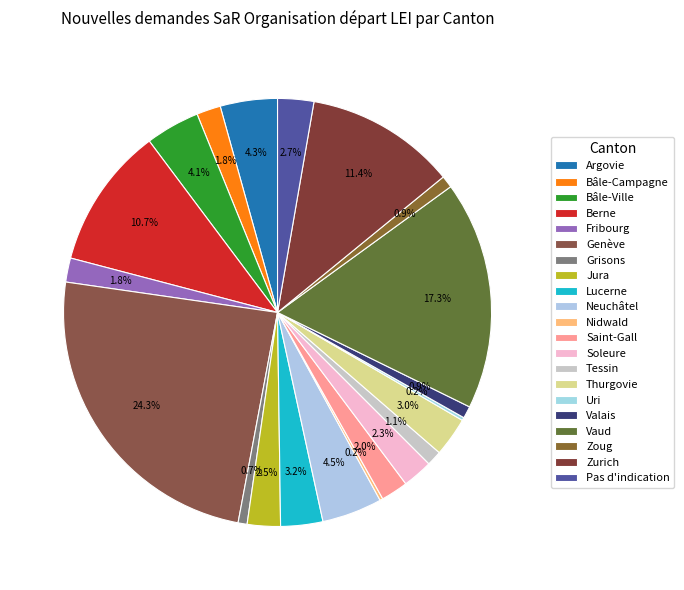

Which category has the biggest portion of the pie?

Genève